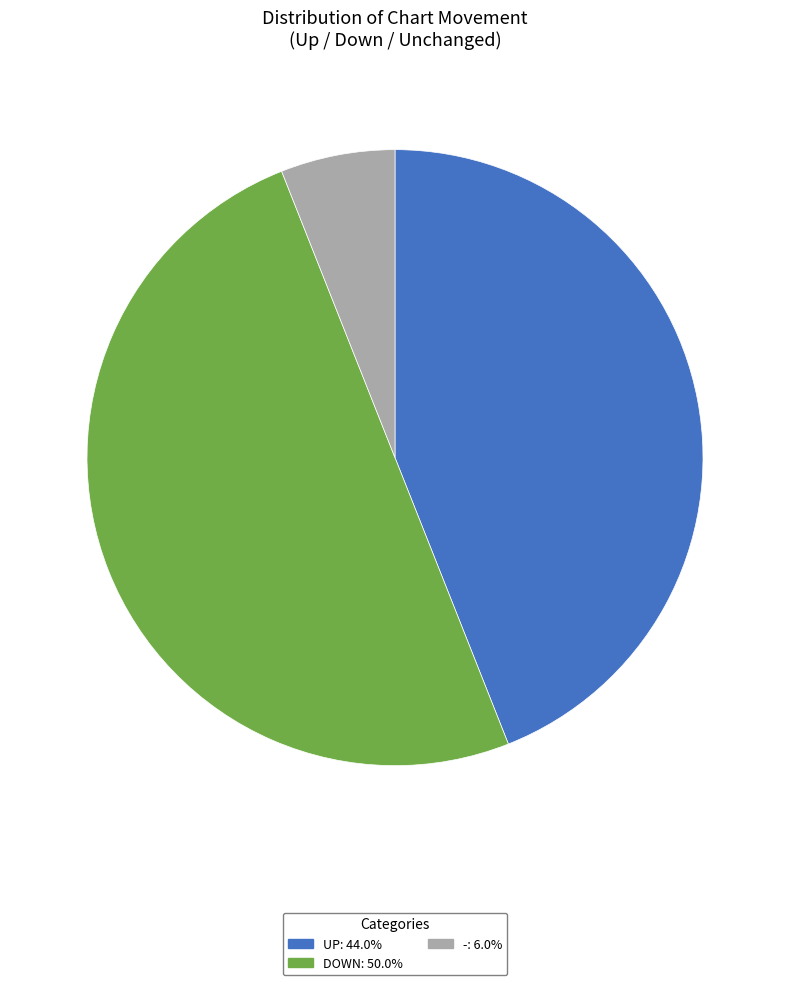

Which category has the smallest portion of the pie?

-